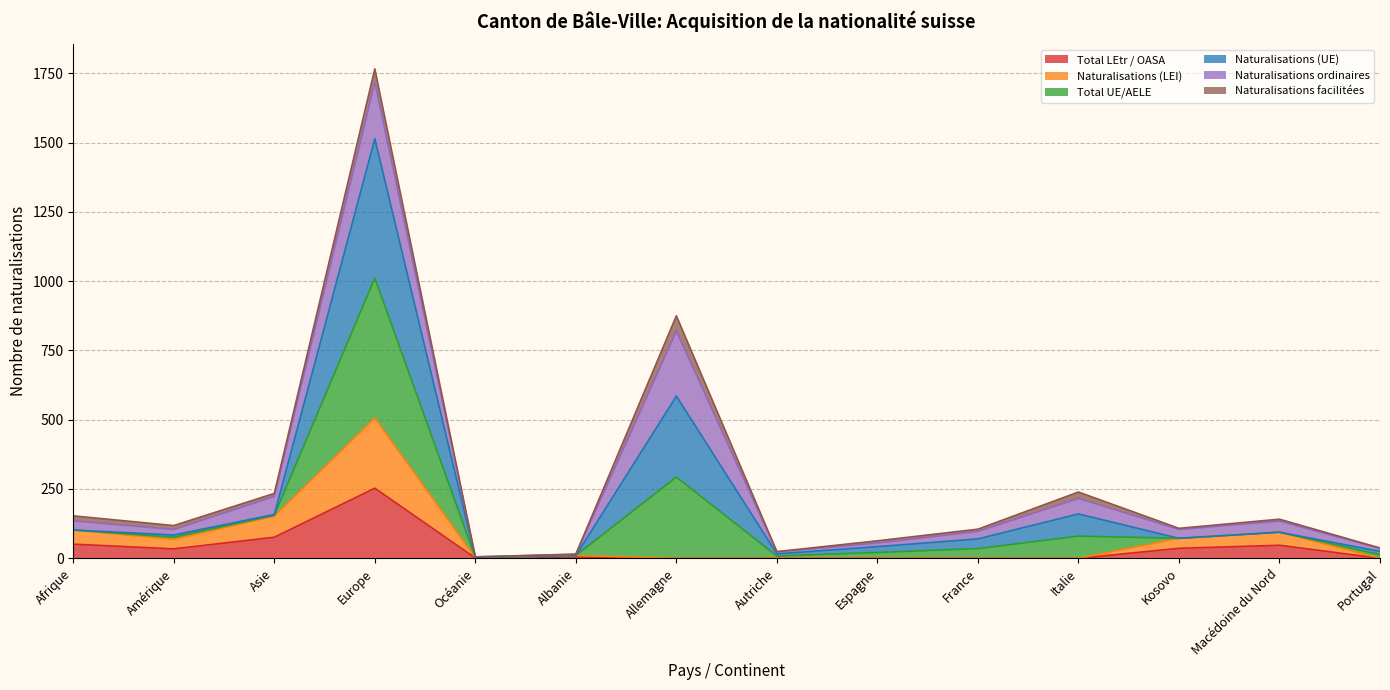

In Naturalisations (UE), how many points are higher than both neighbors (excluding endpoints)?

4